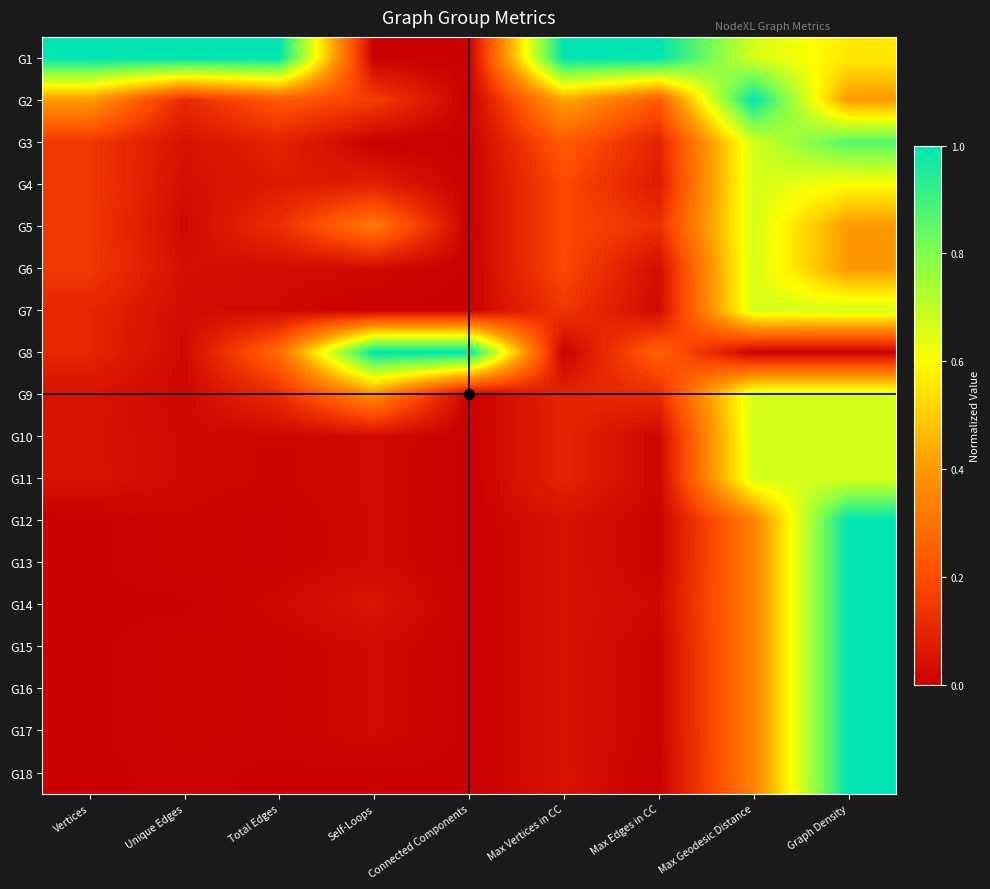

Reading right to left, extract all data points from this chart.

G1: Graph Density=0.6	Max Geodesic Distance=0.7	Max Edges in CC=1.0	Max Vertices in CC=1.0	Connected Components=0.0	Self-Loops=0.0	Total Edges=1.0	Unique Edges=1.0	Vertices=1.0
G2: Graph Density=0.4	Max Geodesic Distance=1.0	Max Edges in CC=0.2	Max Vertices in CC=0.4	Connected Components=0.0	Self-Loops=0.2	Total Edges=0.2	Unique Edges=0.1	Vertices=0.4
G3: Graph Density=0.9	Max Geodesic Distance=0.7	Max Edges in CC=0.1	Max Vertices in CC=0.2	Connected Components=0.0	Self-Loops=0.0	Total Edges=0.1	Unique Edges=0.0	Vertices=0.1
G4: Graph Density=0.6	Max Geodesic Distance=0.7	Max Edges in CC=0.1	Max Vertices in CC=0.2	Connected Components=0.0	Self-Loops=0.1	Total Edges=0.1	Unique Edges=0.0	Vertices=0.1
G5: Graph Density=0.4	Max Geodesic Distance=0.7	Max Edges in CC=0.1	Max Vertices in CC=0.2	Connected Components=0.0	Self-Loops=0.3	Total Edges=0.1	Unique Edges=0.0	Vertices=0.1
G6: Graph Density=0.4	Max Geodesic Distance=0.7	Max Edges in CC=0.0	Max Vertices in CC=0.2	Connected Components=0.0	Self-Loops=0.0	Total Edges=0.0	Unique Edges=0.0	Vertices=0.1
G7: Graph Density=0.7	Max Geodesic Distance=0.7	Max Edges in CC=0.0	Max Vertices in CC=0.1	Connected Components=0.0	Self-Loops=0.0	Total Edges=0.0	Unique Edges=0.0	Vertices=0.1
G8: Graph Density=0.0	Max Geodesic Distance=0.0	Max Edges in CC=0.3	Max Vertices in CC=0.0	Connected Components=1.0	Self-Loops=1.0	Total Edges=0.3	Unique Edges=0.0	Vertices=0.1
G9: Graph Density=0.7	Max Geodesic Distance=0.7	Max Edges in CC=0.1	Max Vertices in CC=0.1	Connected Components=0.0	Self-Loops=0.4	Total Edges=0.1	Unique Edges=0.0	Vertices=0.1
G10: Graph Density=0.7	Max Geodesic Distance=0.7	Max Edges in CC=0.0	Max Vertices in CC=0.1	Connected Components=0.0	Self-Loops=0.0	Total Edges=0.0	Unique Edges=0.0	Vertices=0.1
G11: Graph Density=0.7	Max Geodesic Distance=0.7	Max Edges in CC=0.0	Max Vertices in CC=0.1	Connected Components=0.0	Self-Loops=0.0	Total Edges=0.0	Unique Edges=0.0	Vertices=0.1
G12: Graph Density=1.0	Max Geodesic Distance=0.3	Max Edges in CC=0.0	Max Vertices in CC=0.0	Connected Components=0.0	Self-Loops=0.0	Total Edges=0.0	Unique Edges=0.0	Vertices=0.0
G13: Graph Density=1.0	Max Geodesic Distance=0.3	Max Edges in CC=0.0	Max Vertices in CC=0.0	Connected Components=0.0	Self-Loops=0.0	Total Edges=0.0	Unique Edges=0.0	Vertices=0.0
G14: Graph Density=1.0	Max Geodesic Distance=0.3	Max Edges in CC=0.0	Max Vertices in CC=0.0	Connected Components=0.0	Self-Loops=0.1	Total Edges=0.0	Unique Edges=0.0	Vertices=0.0
G15: Graph Density=1.0	Max Geodesic Distance=0.3	Max Edges in CC=0.0	Max Vertices in CC=0.0	Connected Components=0.0	Self-Loops=0.0	Total Edges=0.0	Unique Edges=0.0	Vertices=0.0
G16: Graph Density=1.0	Max Geodesic Distance=0.3	Max Edges in CC=0.0	Max Vertices in CC=0.0	Connected Components=0.0	Self-Loops=0.0	Total Edges=0.0	Unique Edges=0.0	Vertices=0.0
G17: Graph Density=1.0	Max Geodesic Distance=0.3	Max Edges in CC=0.0	Max Vertices in CC=0.0	Connected Components=0.0	Self-Loops=0.0	Total Edges=0.0	Unique Edges=0.0	Vertices=0.0
G18: Graph Density=1.0	Max Geodesic Distance=0.3	Max Edges in CC=0.0	Max Vertices in CC=0.0	Connected Components=0.0	Self-Loops=0.0	Total Edges=0.0	Unique Edges=0.0	Vertices=0.0